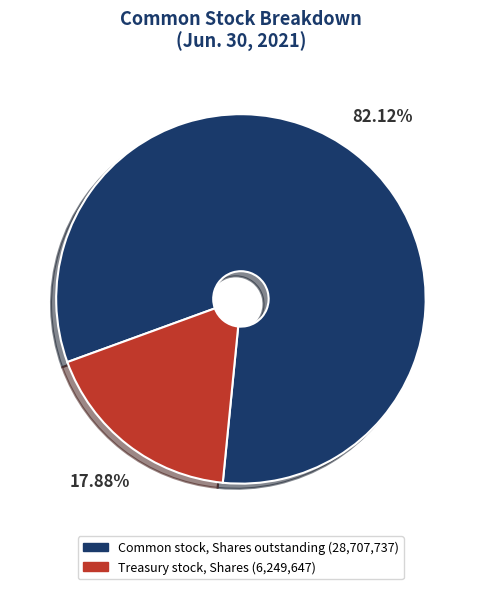

Is there a majority slice in this chart?

Yes